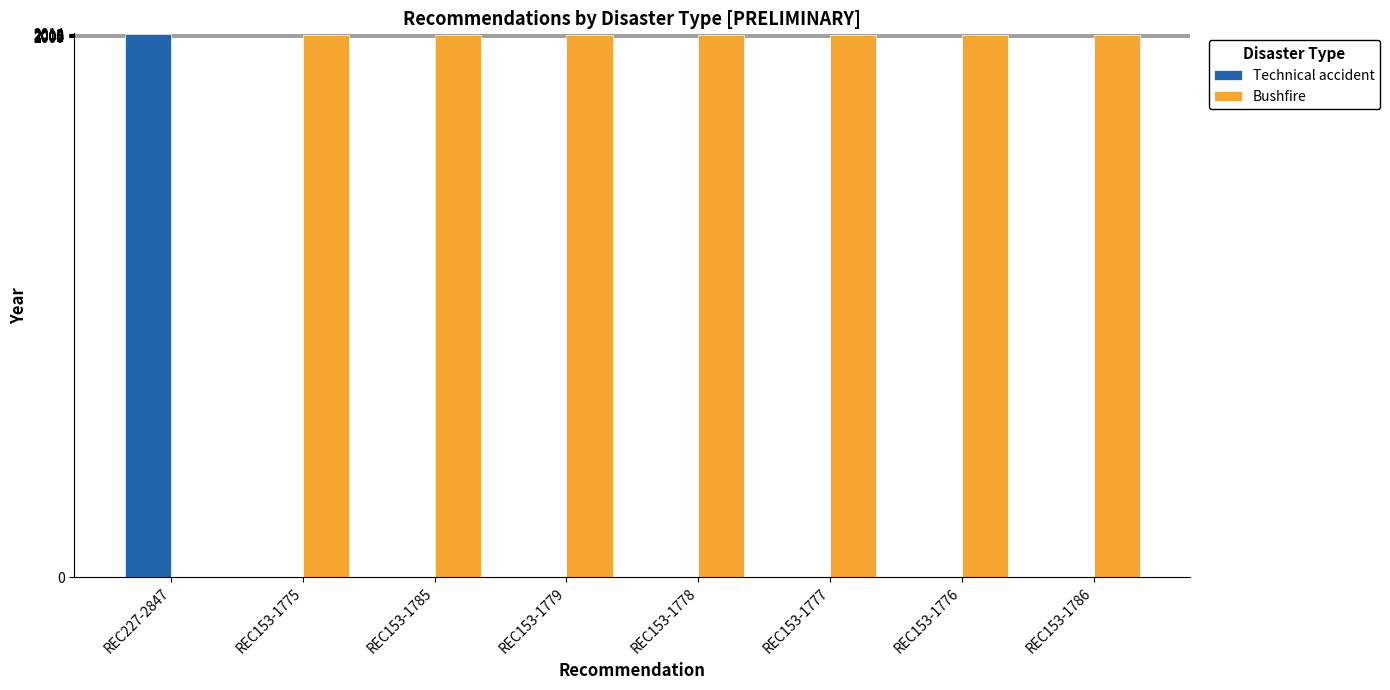

True or false: Technical accident has a value of 0 at REC153-1779.

True